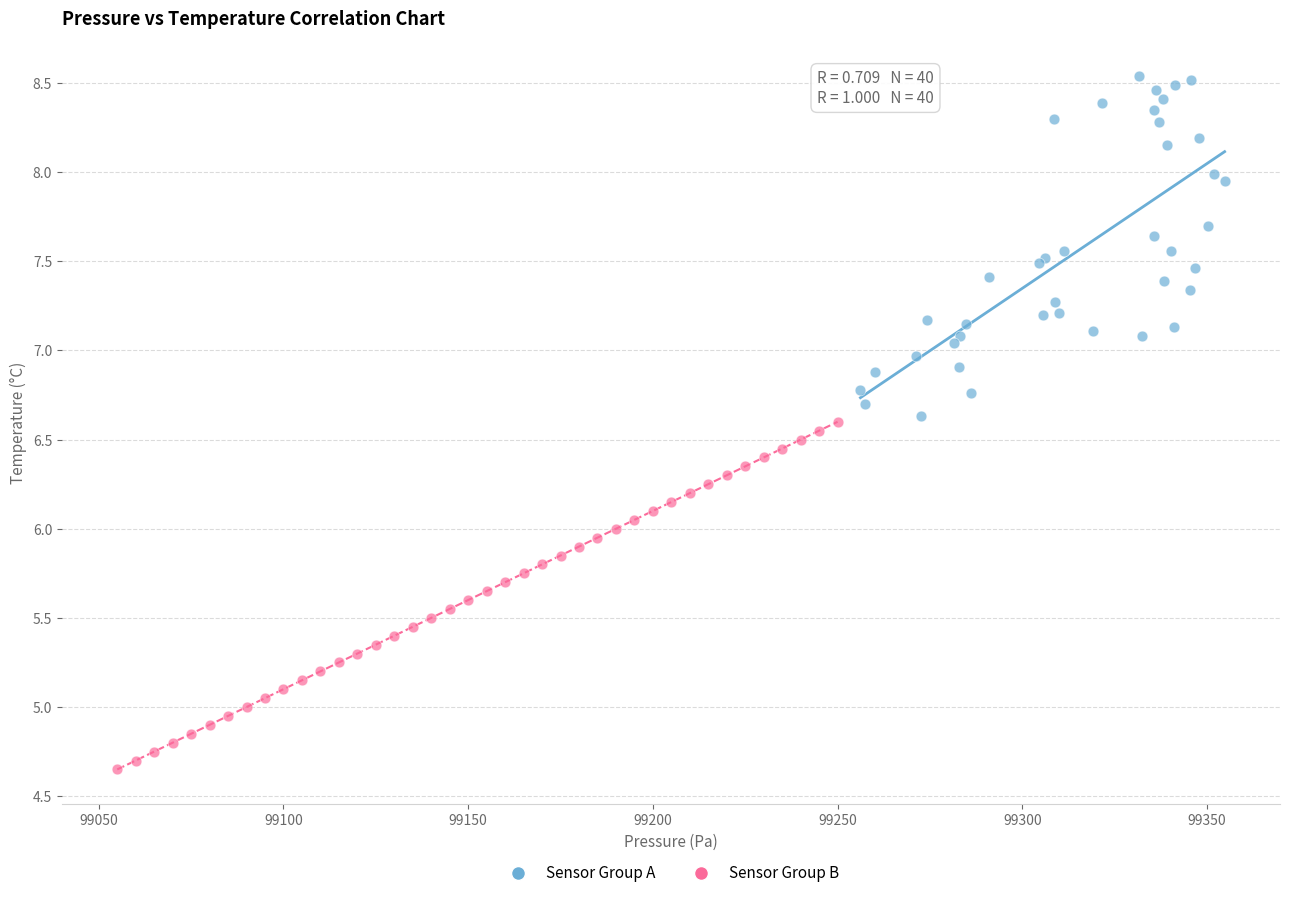

Which series reaches the minimum Y coordinate?

Sensor Group B